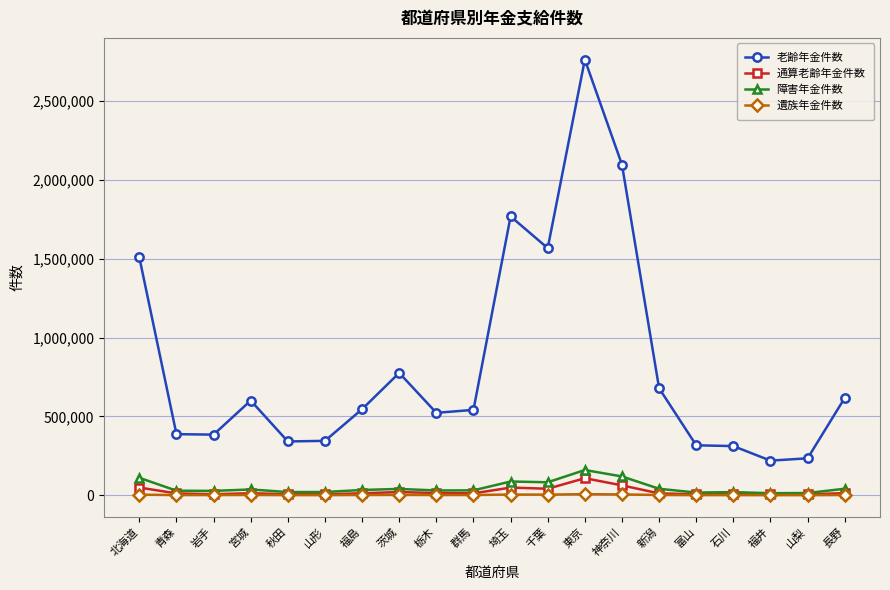

Is it true that 通算老齢年金件数 equals 62624 at 神奈川?

True